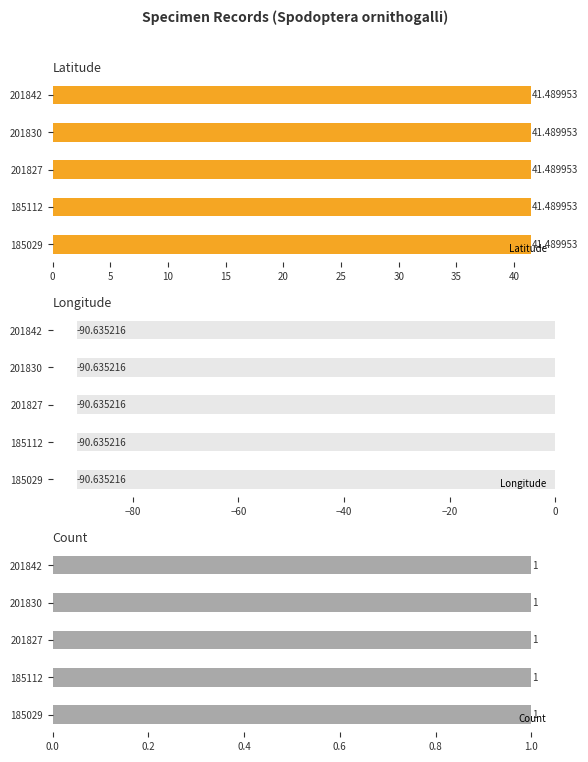

What is the value of the Count bar at the 5th from the left?

1.0